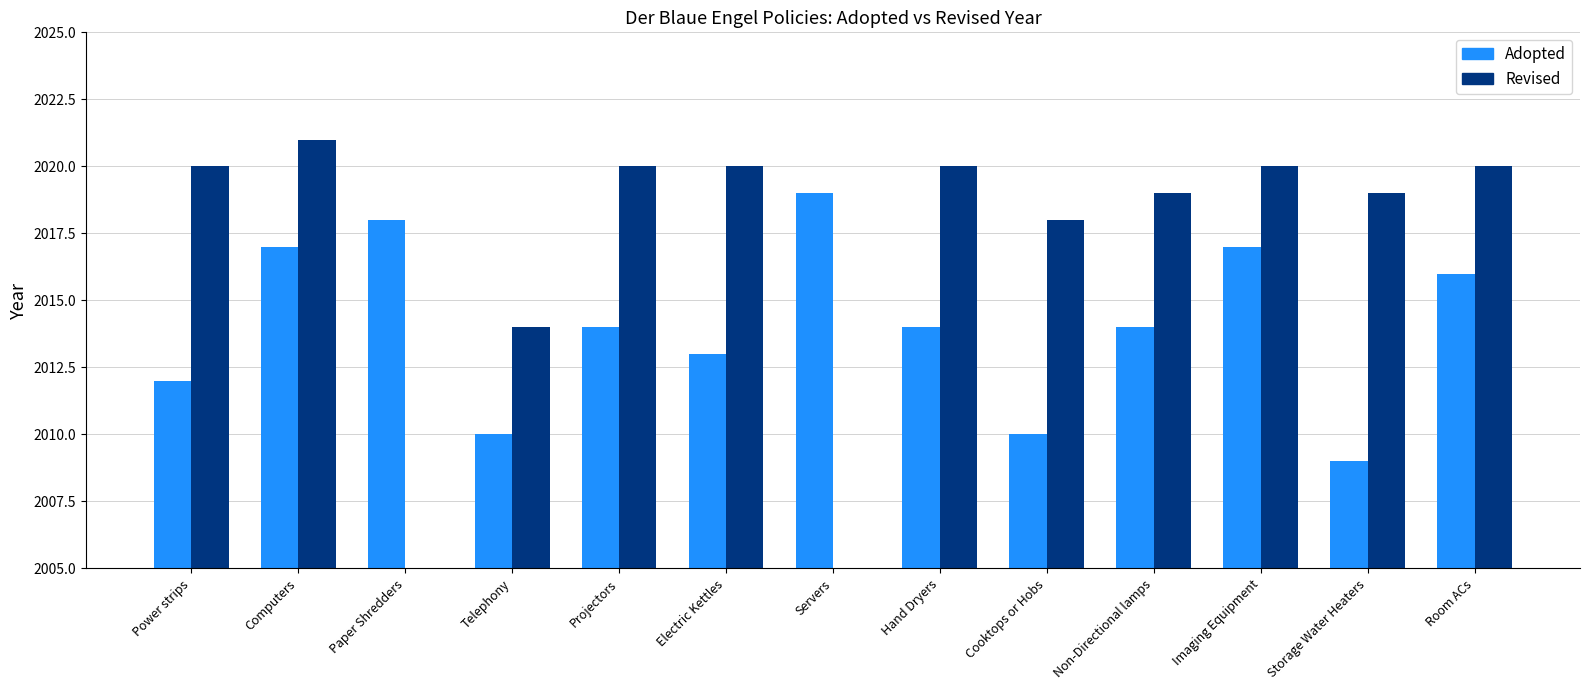

What are all the series names shown in the legend?

Adopted, Revised